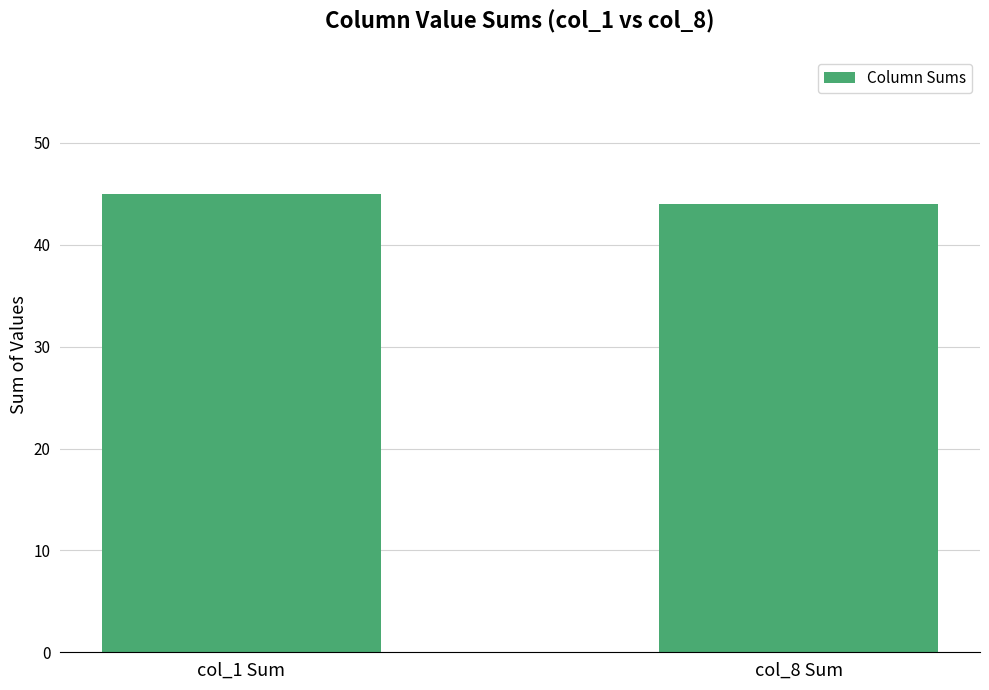

What is the value of the 2nd bar from the left?

44